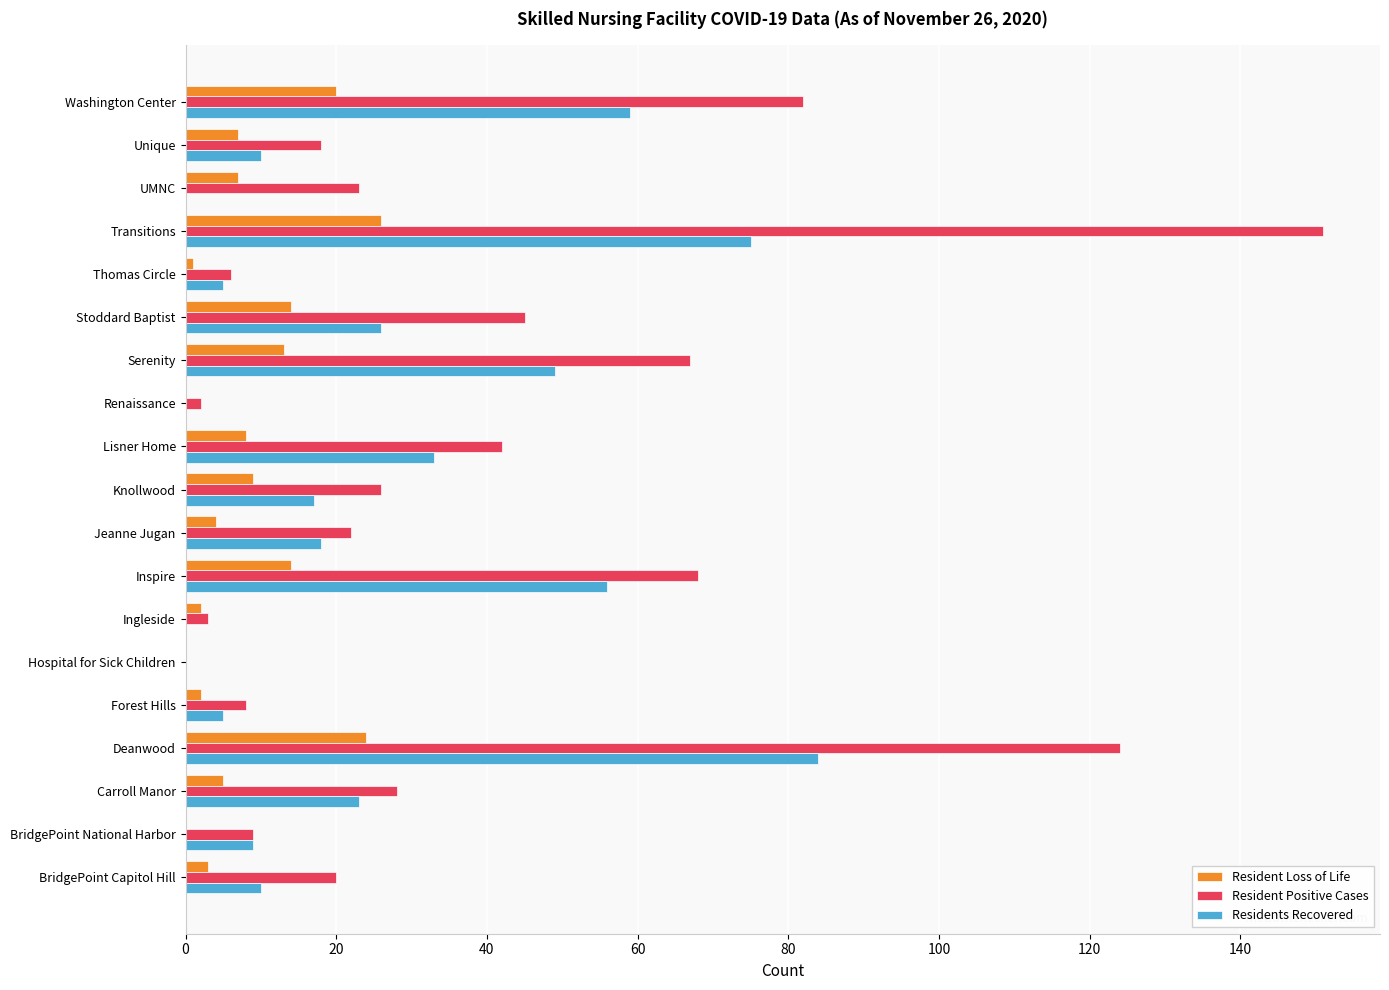

Which series has the widest spread of values?

Resident Positive Cases